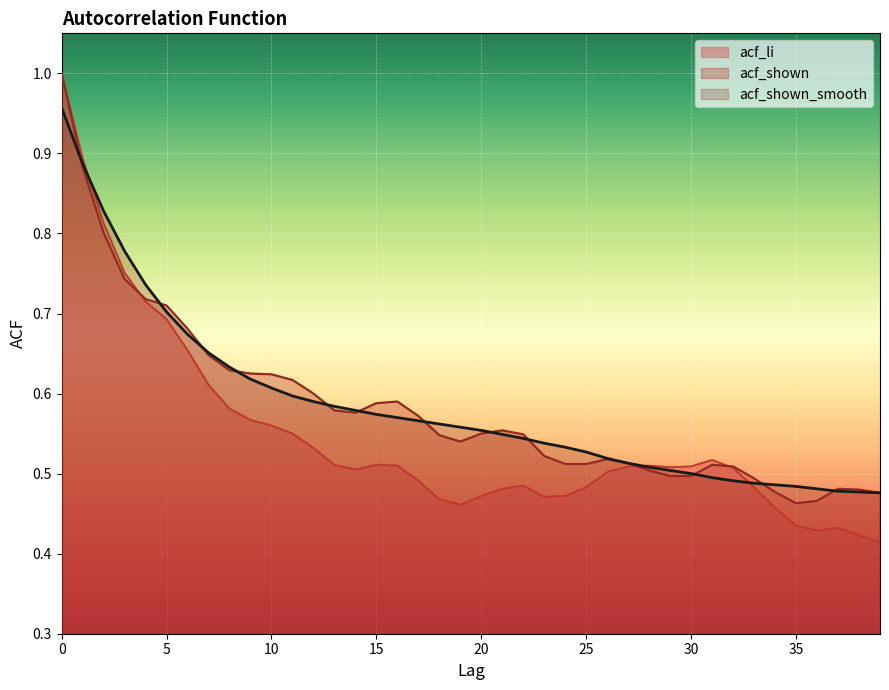

At which category does acf_li reach its first local peak?

15